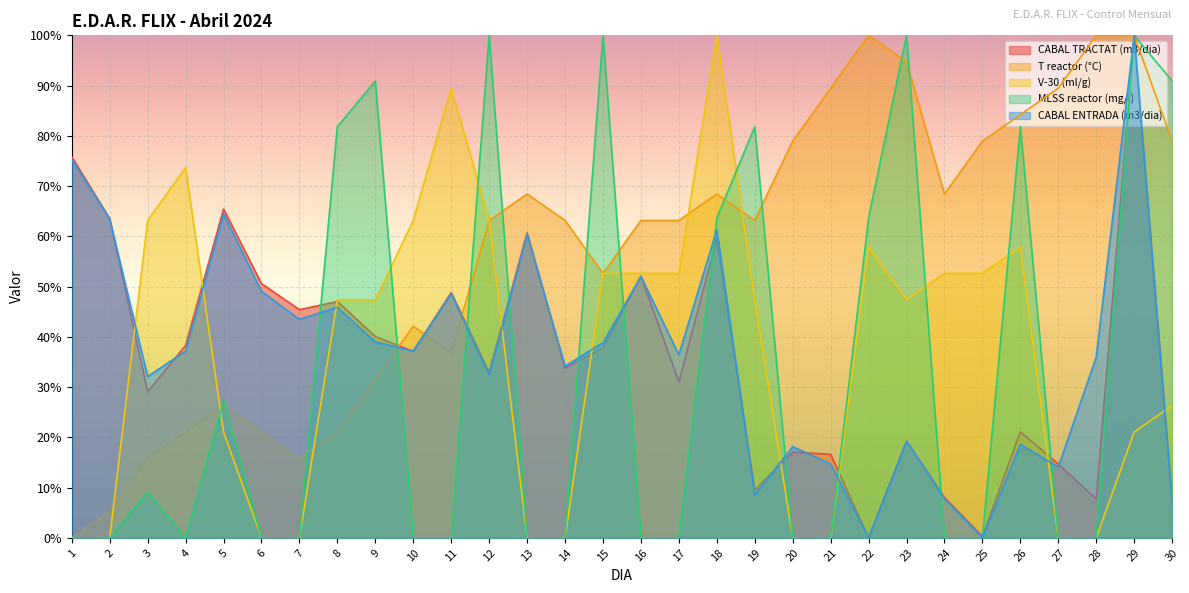

What is the difference between the CABAL ENTRADA (m3/dia) values at 29 and 22?

100.0